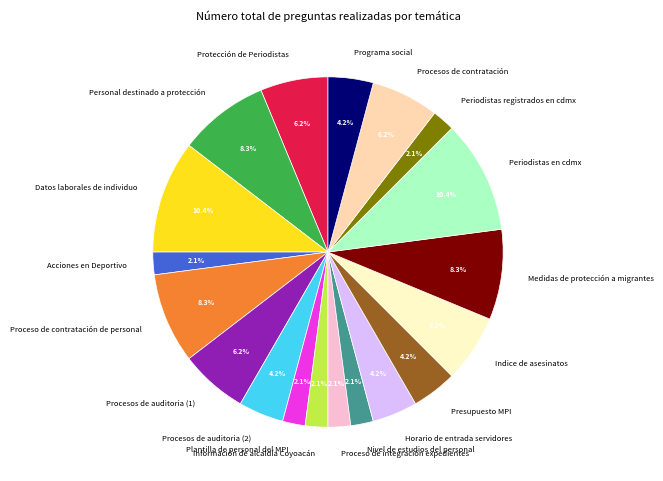

Does Periodistas en cdmx account for over 50% of the chart?

No